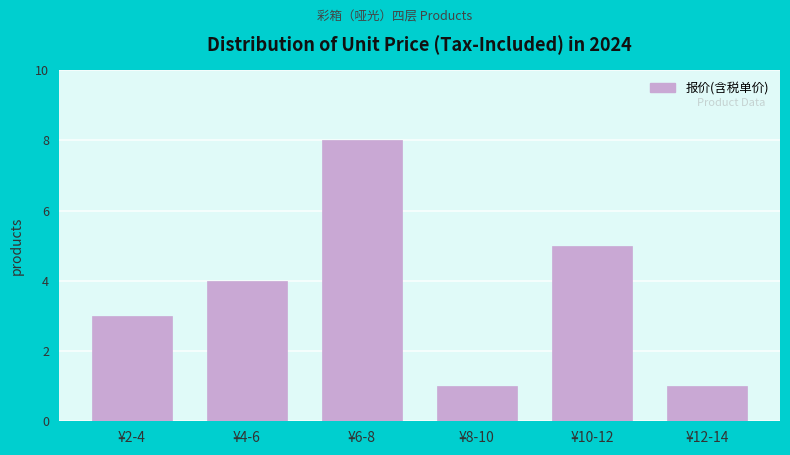

Reading right to left, list all the values displayed in this chart.

¥12-14=1	¥10-12=5	¥8-10=1	¥6-8=8	¥4-6=4	¥2-4=3